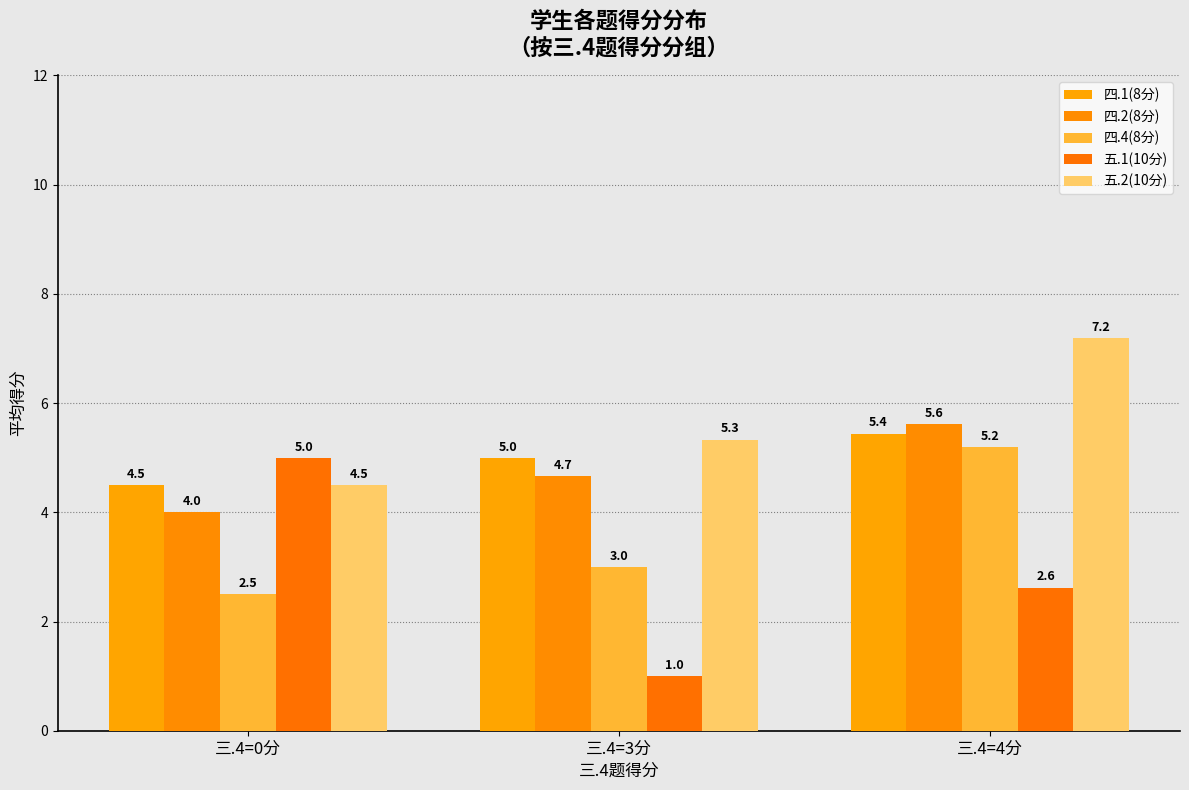

How many bars are there in total?

15